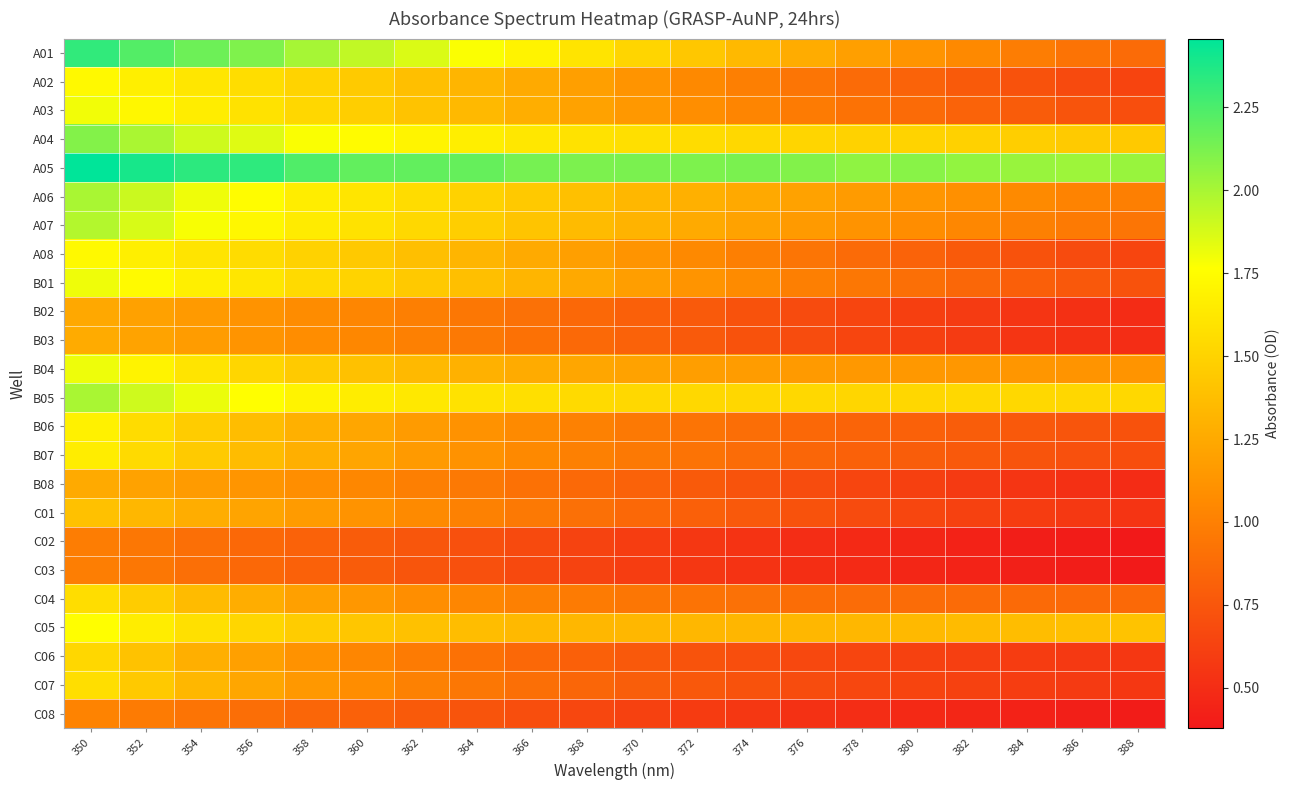

Between 364 and 382, which series saw the biggest shift?

A01